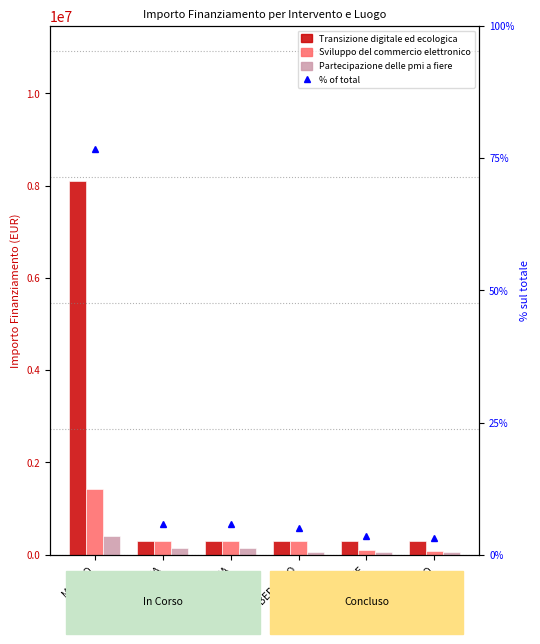

What is the difference between the maximum and minimum values in the Transizione digitale ed ecologica series?

7800000.0